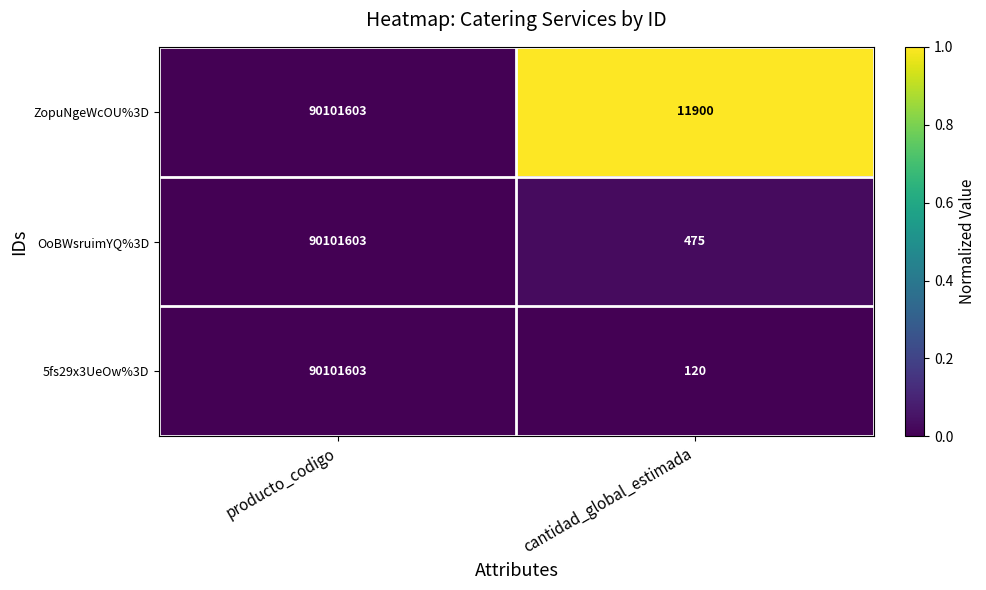

What is the lowest value of the 5fs29x3UeOw%3D series?

120